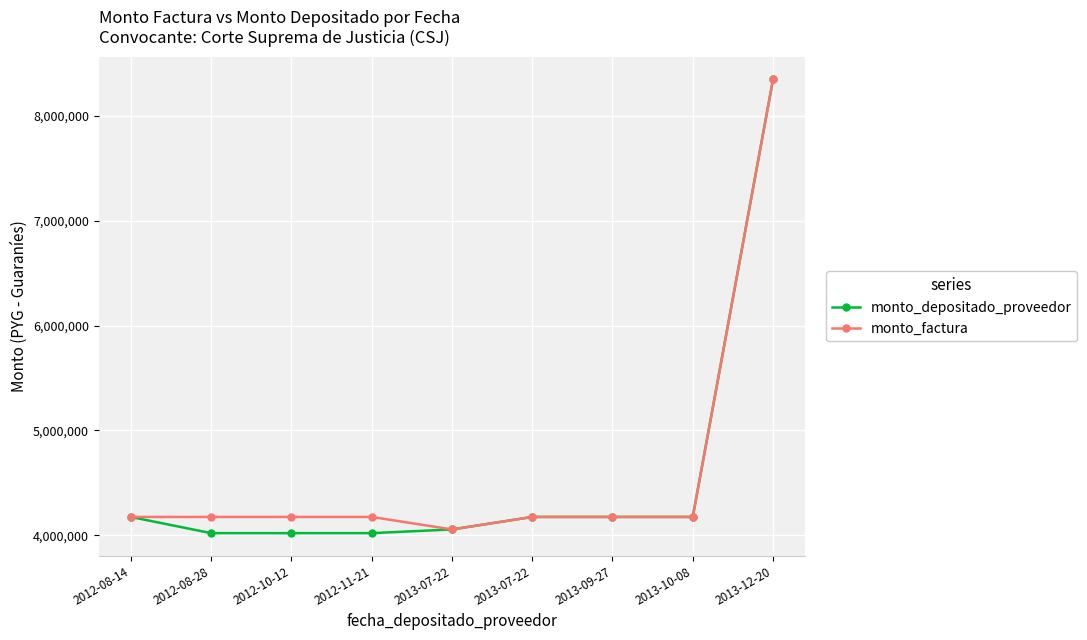

Rank the series by their maximum value, from lowest to highest.

monto_depositado_proveedor, monto_factura